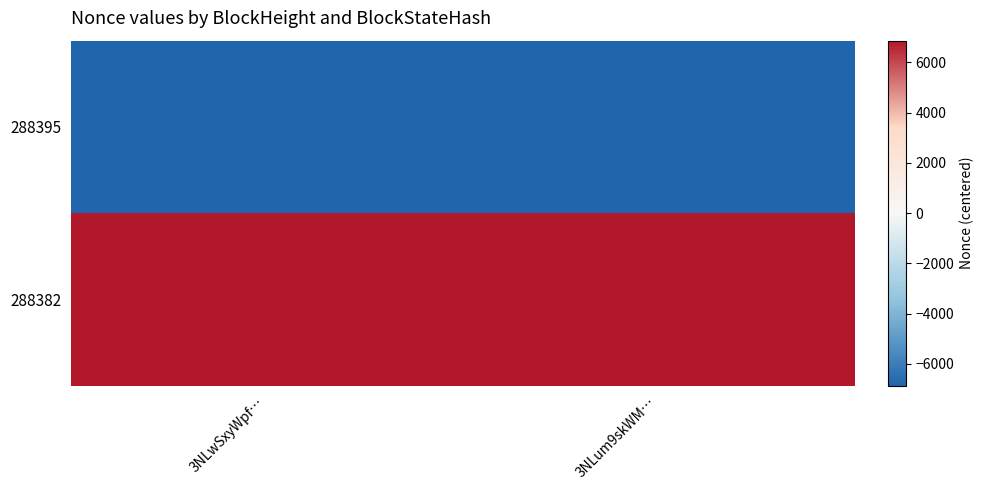

Reading left to right, what are all the values shown in this chart?

288395: 3NLwSxyWpf…=-6864	3NLum9skWM…=-6864
288382: 3NLwSxyWpf…=6864	3NLum9skWM…=6864